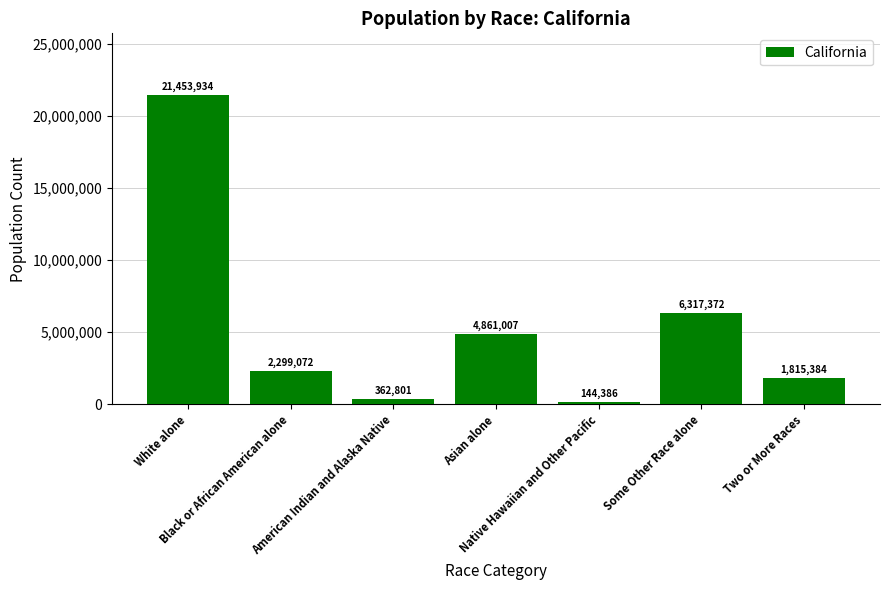

What is the smallest value displayed?

144386